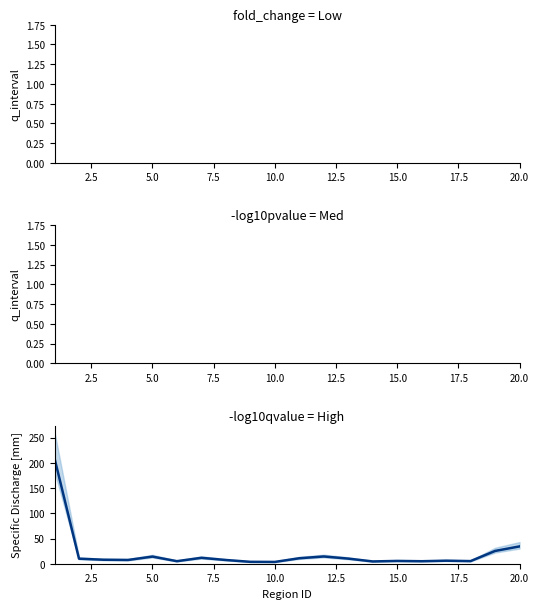

What is the spread (max minus min) of values at 12.5?

4.4